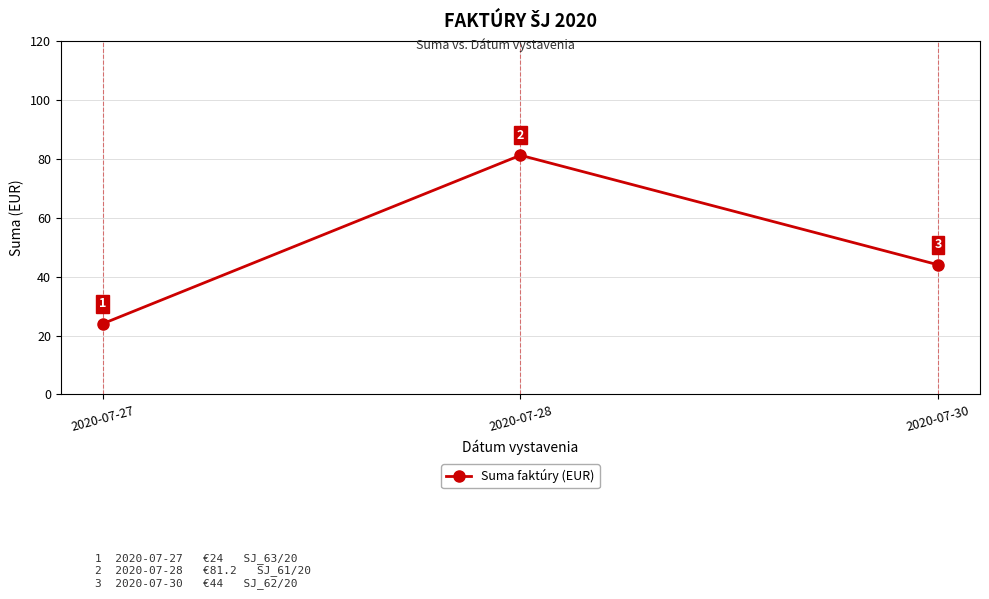

The value at 2020-07-27 is 38.2. True or false?

False